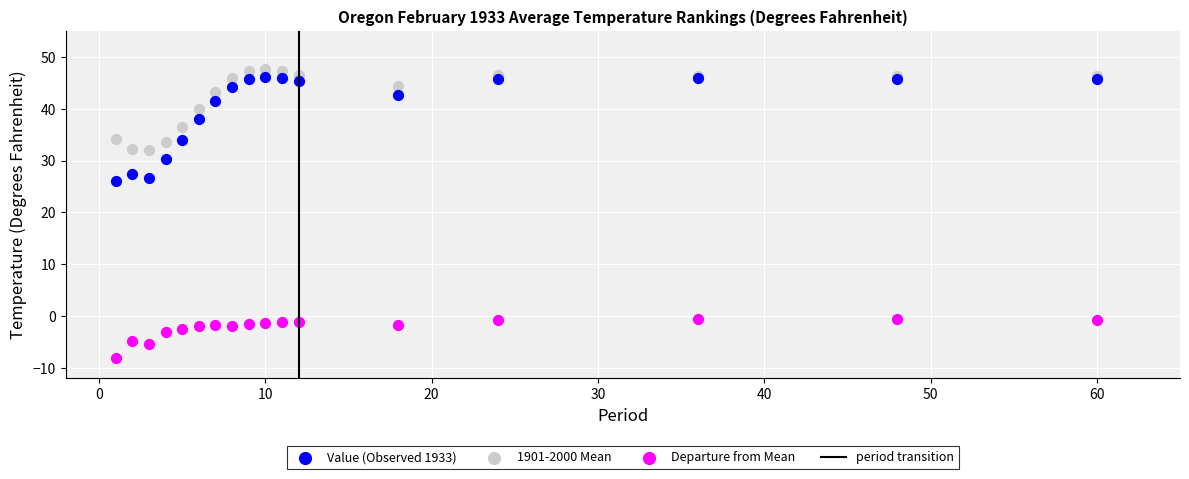

Across all series, what Y value is closest to 19?

26.0